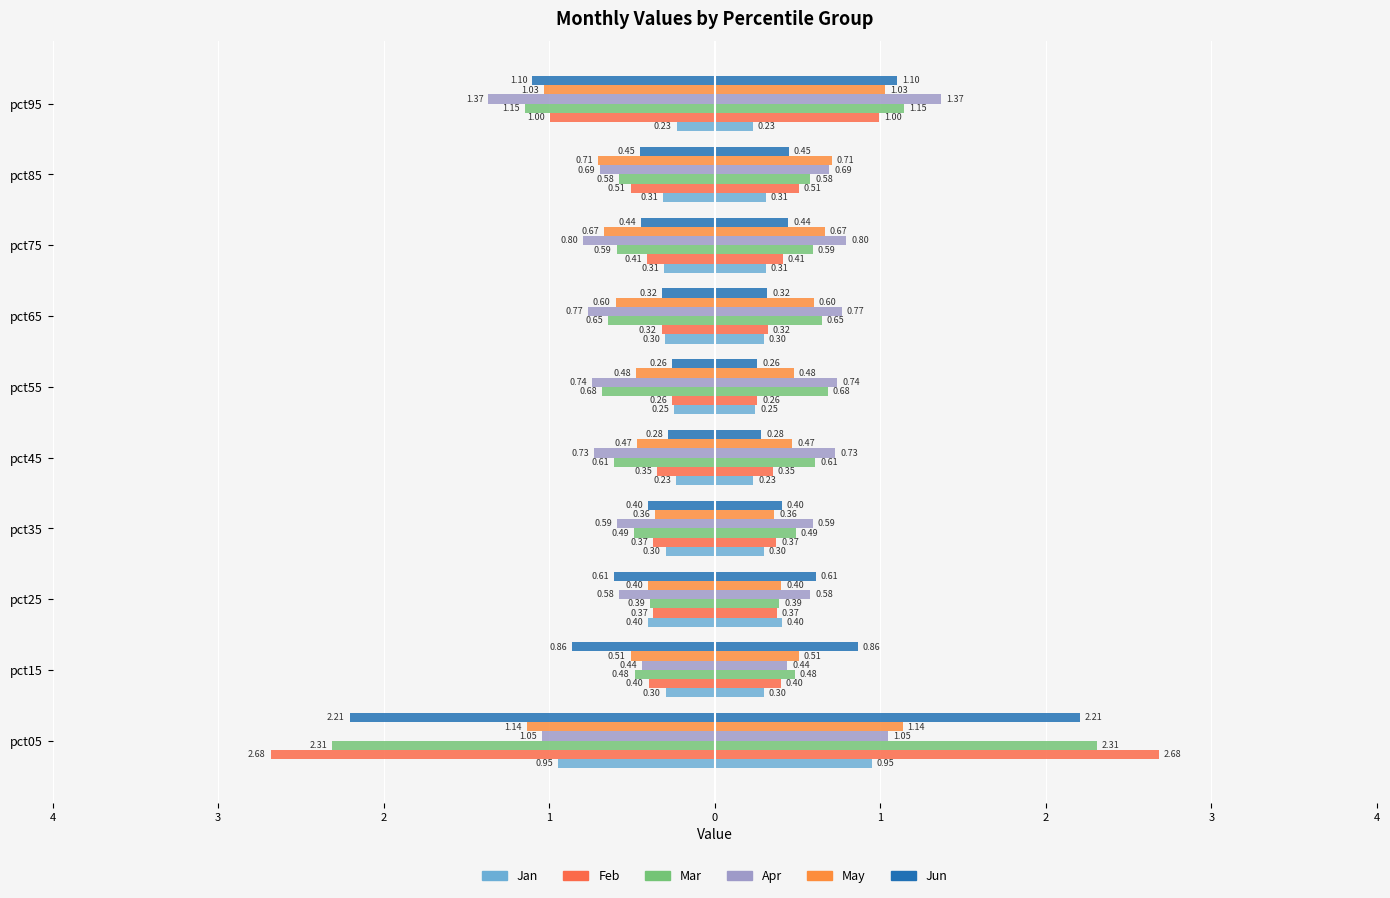

What is the difference between the highest and lowest values at 1?

0.3